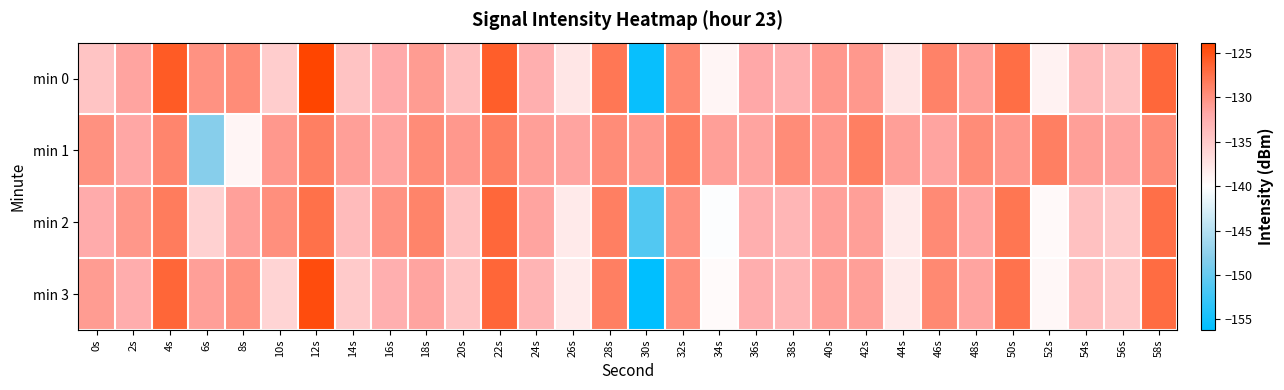

Reading right to left, what are all the values shown in this chart?

min 0: 58s=-126.6	56s=-134.4	54s=-133.5	52s=-138.8	50s=-127.1	48s=-131.0	46s=-128.8	44s=-137.6	42s=-130.6	40s=-130.6	38s=-132.6	36s=-131.9	34s=-139.1	32s=-129.3	30s=-155.7	28s=-127.9	26s=-137.6	24s=-132.5	22s=-125.9	20s=-134.0	18s=-130.9	16s=-131.9	14s=-134.4	12s=-123.8	10s=-135.3	8s=-129.6	6s=-130.1	4s=-125.7	2s=-131.5	0s=-134.6
min 1: 58s=-129.6	56s=-131.4	54s=-131.1	52s=-128.6	50s=-130.6	48s=-129.6	46s=-131.4	44s=-131.1	42s=-128.6	40s=-130.6	38s=-129.6	36s=-131.4	34s=-131.1	32s=-128.6	30s=-130.6	28s=-129.6	26s=-131.4	24s=-131.1	22s=-128.6	20s=-130.6	18s=-129.6	16s=-131.4	14s=-131.1	12s=-128.6	10s=-130.6	8s=-139.1	6s=-148.0	4s=-129.1	2s=-131.7	0s=-129.9
min 2: 58s=-127.3	56s=-135.0	54s=-134.1	52s=-139.4	50s=-127.8	48s=-131.6	46s=-129.4	44s=-138.2	42s=-131.1	40s=-131.2	38s=-133.1	36s=-132.5	34s=-140.2	32s=-130.1	30s=-151.2	28s=-128.6	26s=-138.1	24s=-131.5	22s=-126.7	20s=-134.2	18s=-128.9	16s=-130.1	14s=-133.6	12s=-127.4	10s=-129.8	8s=-131.2	6s=-135.7	4s=-128.3	2s=-130.5	0s=-132.1
min 3: 58s=-127.1	56s=-134.9	54s=-134.0	52s=-139.3	50s=-127.6	48s=-131.5	46s=-129.3	44s=-138.1	42s=-131.1	40s=-131.1	38s=-133.1	36s=-132.4	34s=-139.6	32s=-129.8	30s=-156.2	28s=-128.5	26s=-138.2	24s=-133.0	22s=-126.5	20s=-134.5	18s=-131.5	16s=-132.5	14s=-135.0	12s=-124.5	10s=-136.0	8s=-130.0	6s=-131.1	4s=-126.5	2s=-132.2	0s=-130.8